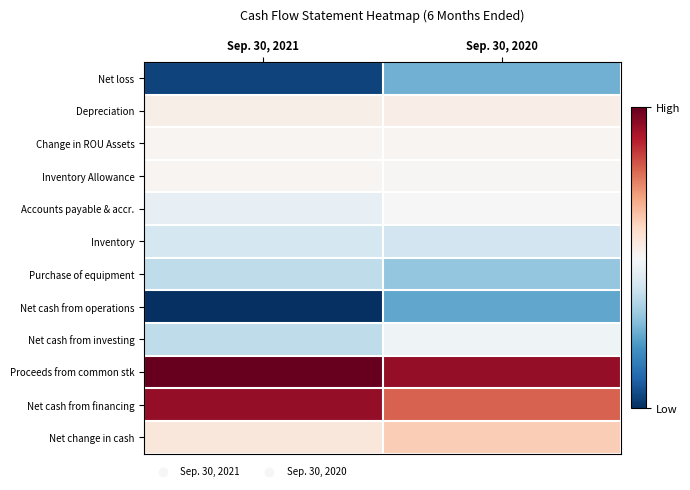

At which category does the chart reach its peak across all series?

Sep. 30, 2021